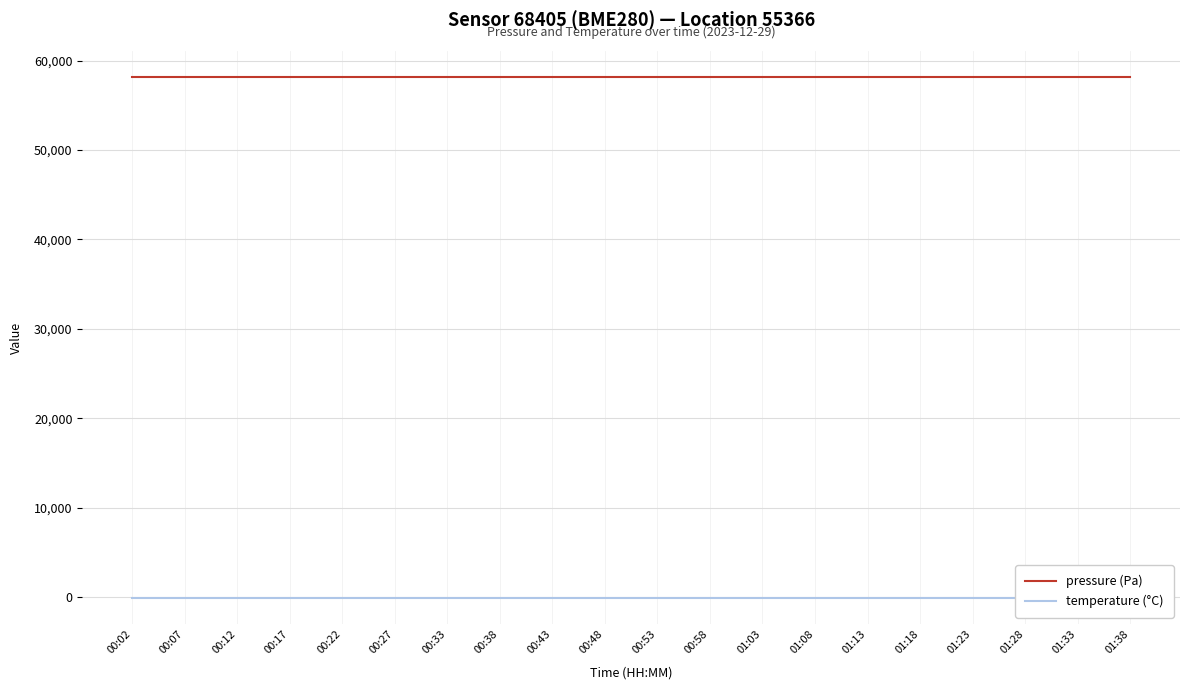

Is this an area chart (filled region under the line)?

No